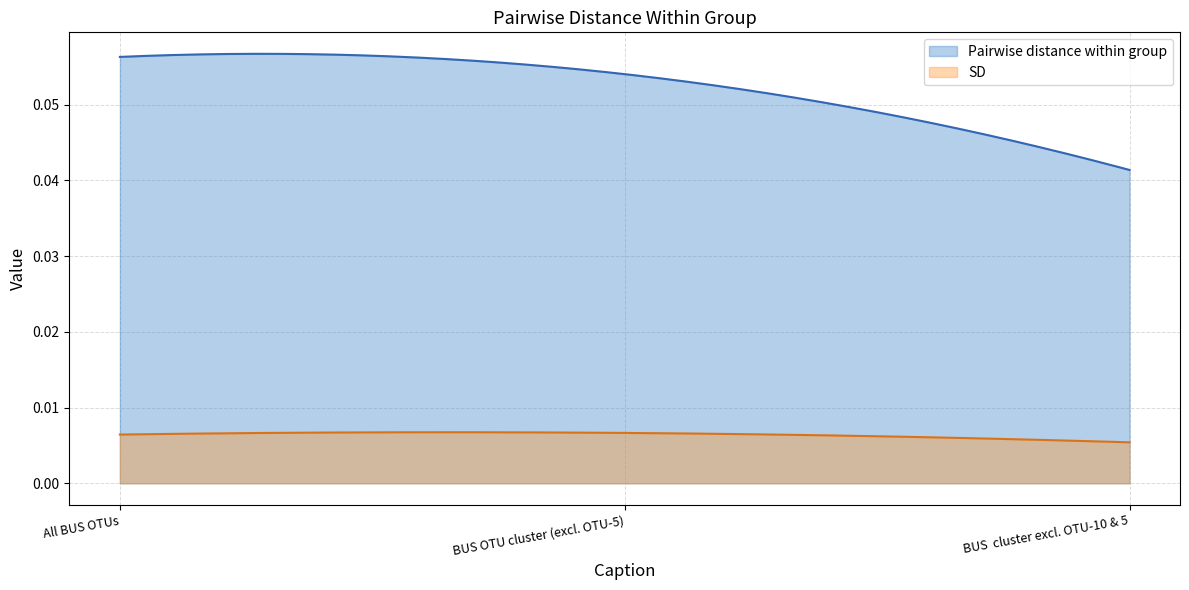

Which has a higher value, 1 or 2?

1